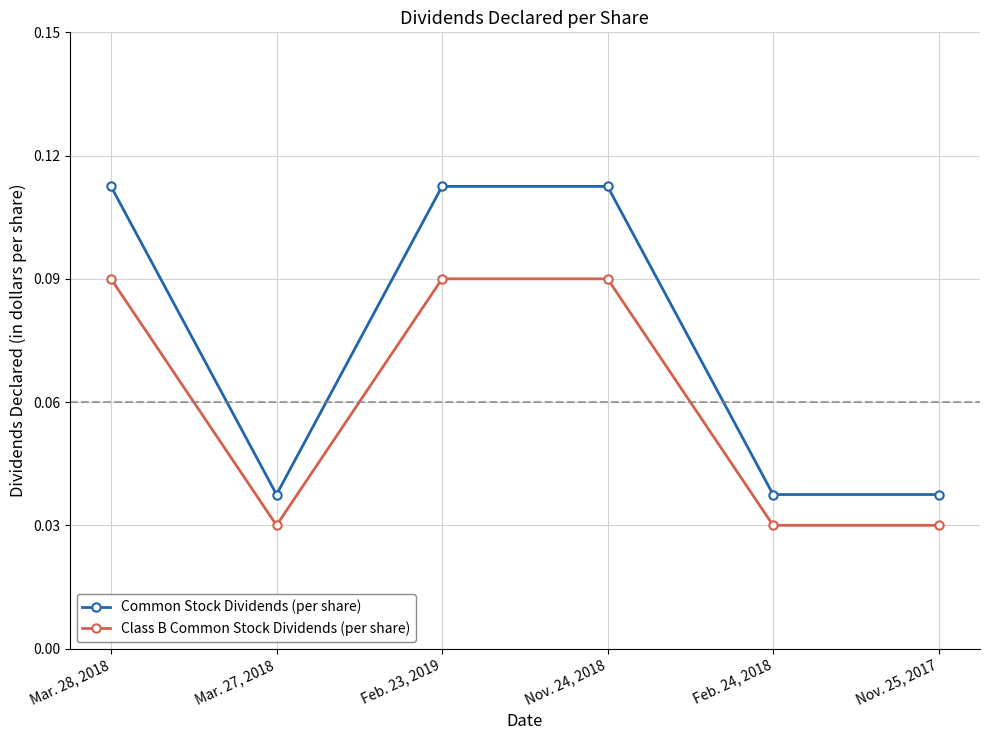

What are all the series names shown in the legend?

Common Stock Dividends (per share), Class B Common Stock Dividends (per share)